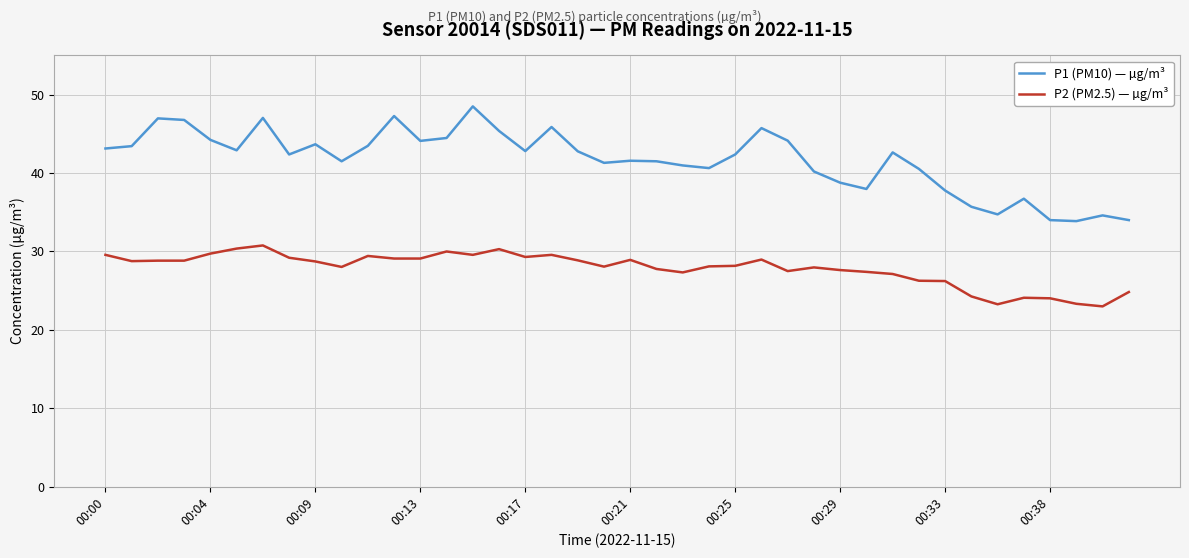

List the series in order of their overall mean, lowest first.

P2 (PM2.5) — µg/m³, P1 (PM10) — µg/m³